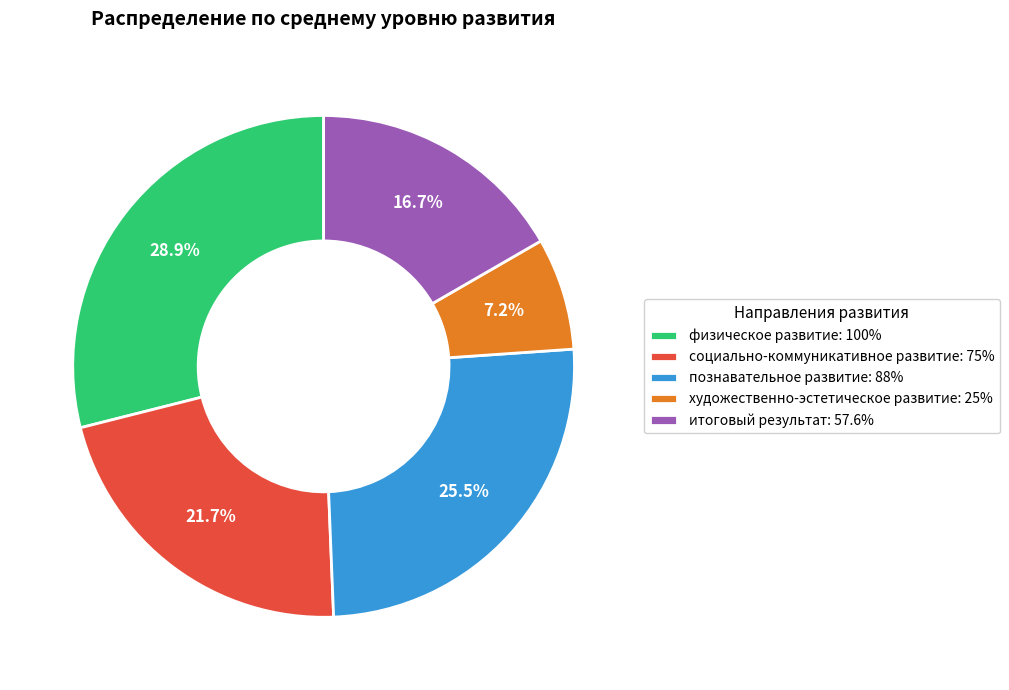

Which category has the smallest portion of the pie?

художественно-эстетическое развитие: 25%